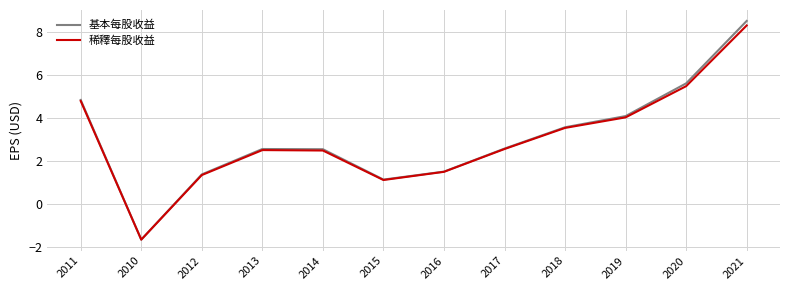

What position from the left is 2012?

3